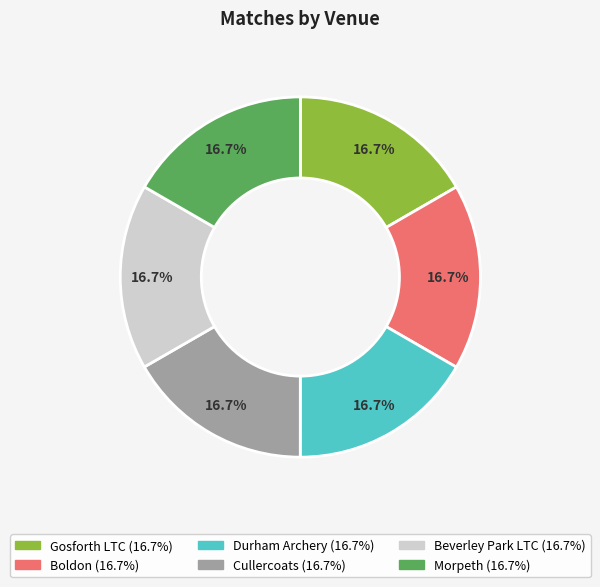

To the nearest percent, what percentage of the pie is Morpeth?

17%